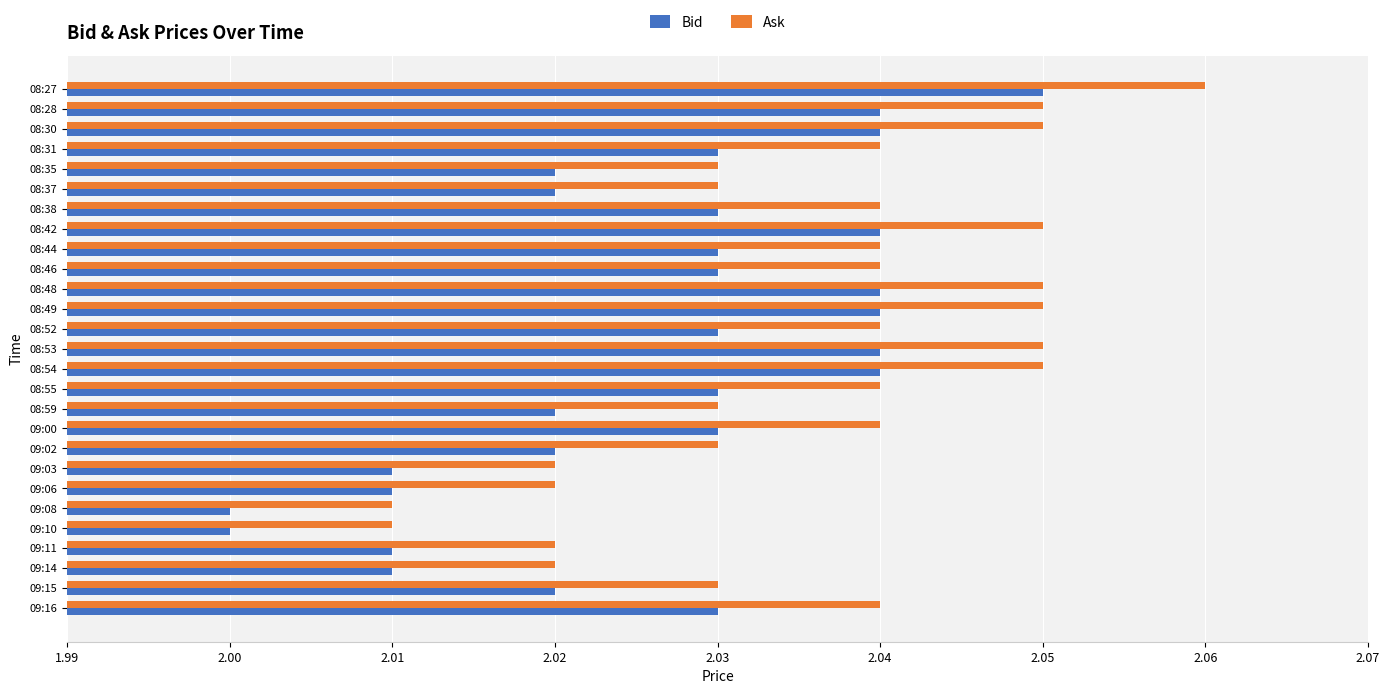

Is it true that Ask equals 2.0 at 09:15?

True